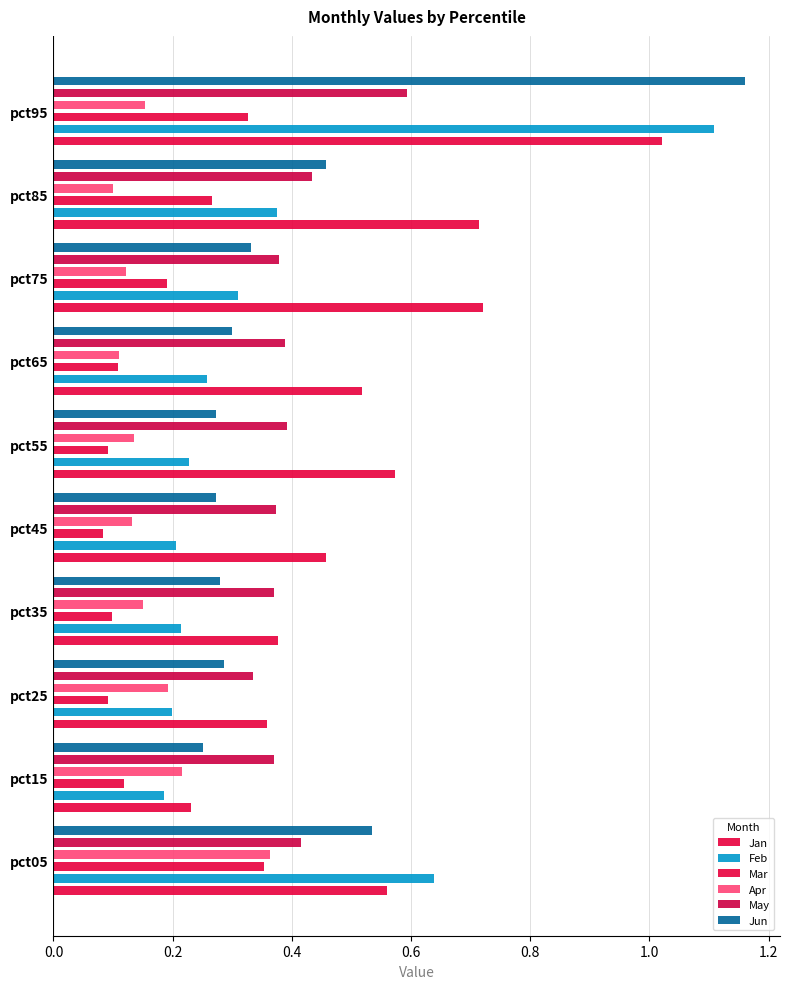

What is the difference between the maximum and minimum values in the Mar series?

0.3